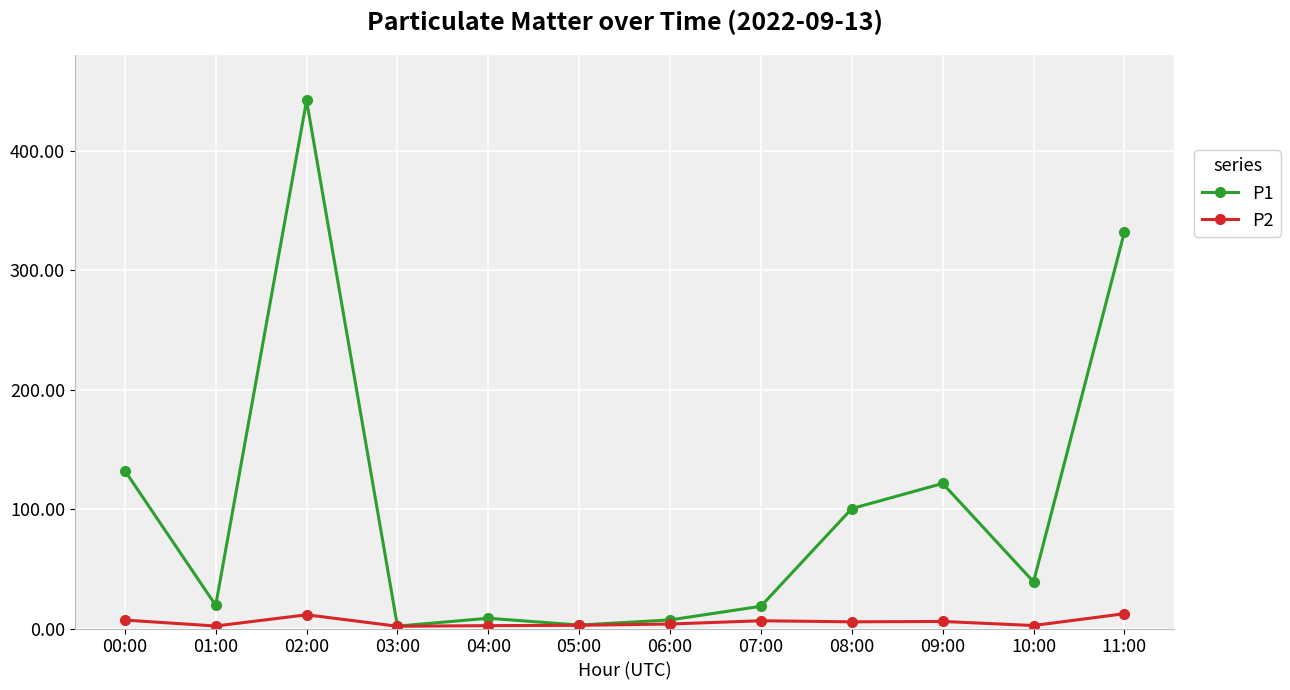

What is the maximum value for P2?

12.4